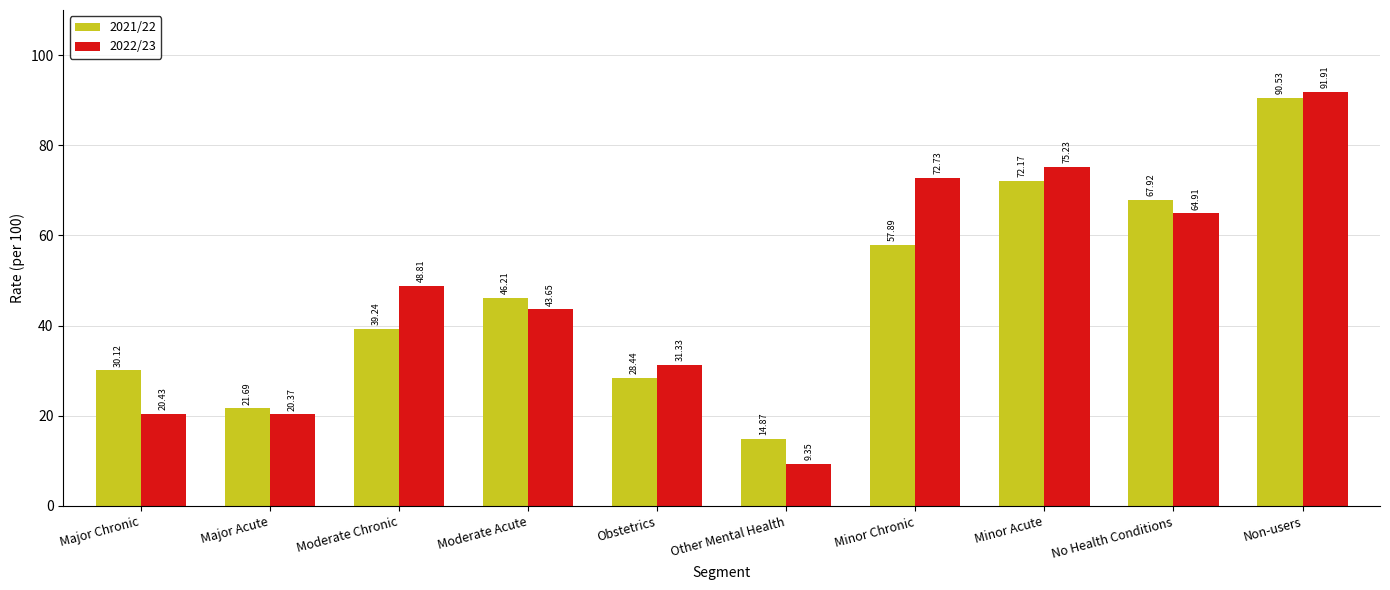

What is the sum of all 2022/23 values?

478.7